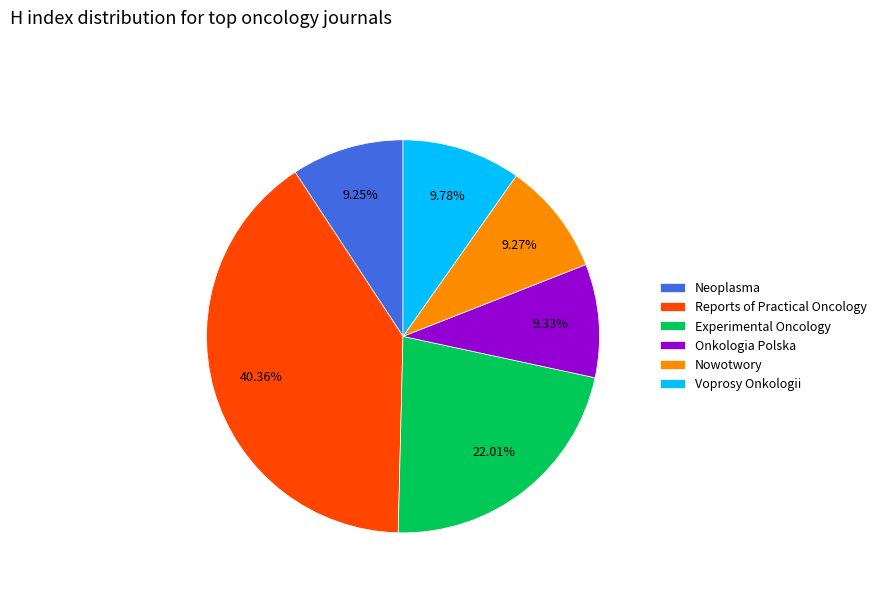

Is it true that Neoplasma is 4% of the pie?

False